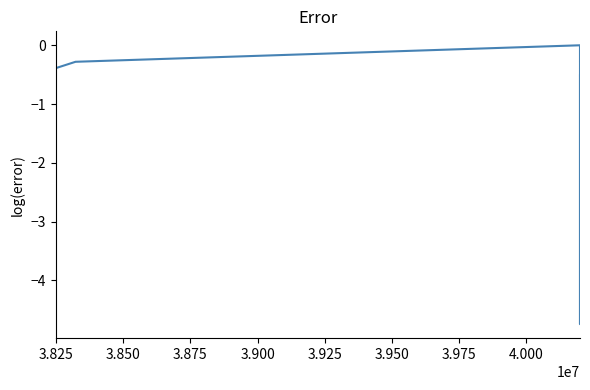

Does the chart have visible grid lines?

No